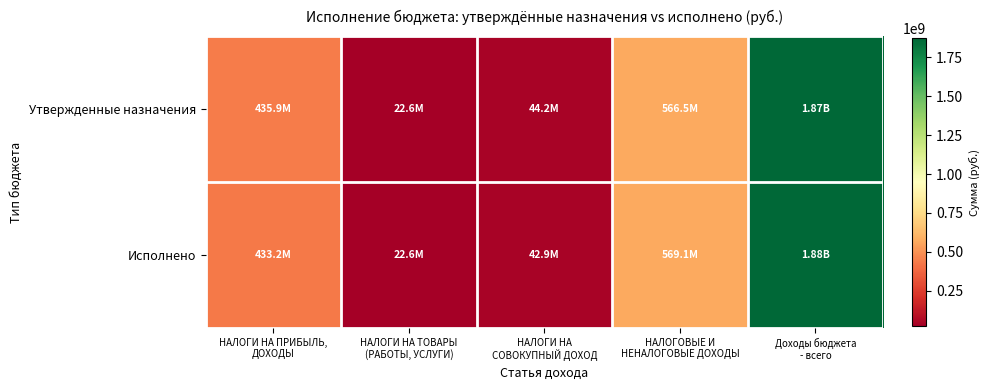

Reading left to right, transcribe all the data shown in this chart.

Утвержденные назначения: НАЛОГИ НА ПРИБЫЛЬ,
ДОХОДЫ=435935145.8	НАЛОГИ НА ТОВАРЫ
(РАБОТЫ, УСЛУГИ)=22571114.2	НАЛОГИ НА
СОВОКУПНЫЙ ДОХОД=44180667.3	НАЛОГОВЫЕ И
НЕНАЛОГОВЫЕ ДОХОДЫ=566480330.4	Доходы бюджета
- всего=1874000136.4
Исполнено: НАЛОГИ НА ПРИБЫЛЬ,
ДОХОДЫ=433247281.1	НАЛОГИ НА ТОВАРЫ
(РАБОТЫ, УСЛУГИ)=22594870.1	НАЛОГИ НА
СОВОКУПНЫЙ ДОХОД=42864991.6	НАЛОГОВЫЕ И
НЕНАЛОГОВЫЕ ДОХОДЫ=569084936.2	Доходы бюджета
- всего=1875249474.2